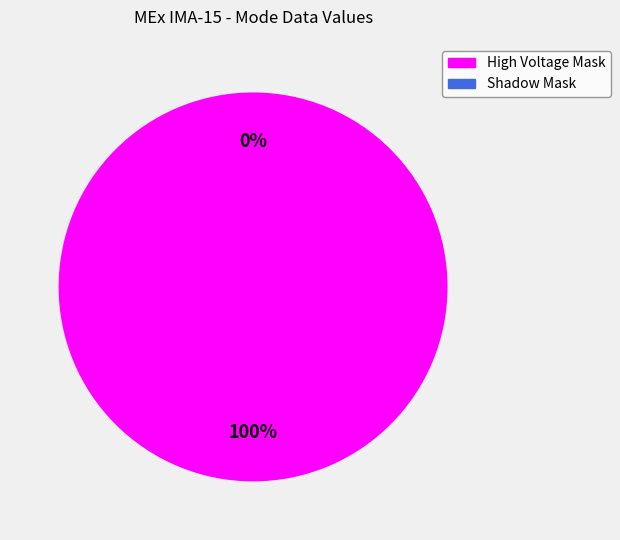

What is the change in value from High Voltage Mask to Shadow Mask?

-1